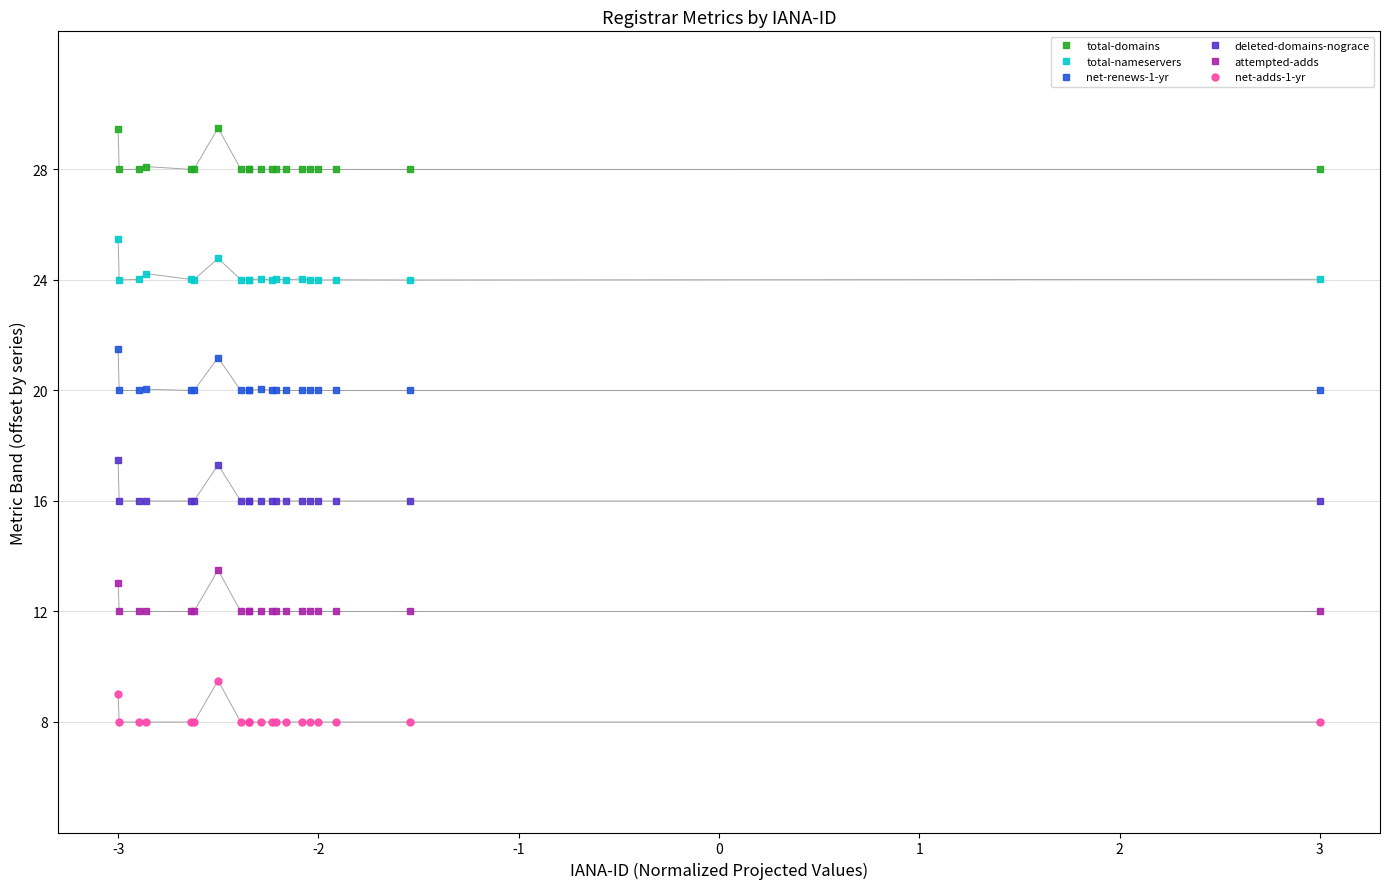

What is the difference between the maximum and minimum values in the net-renews-1-yr series?

1.5